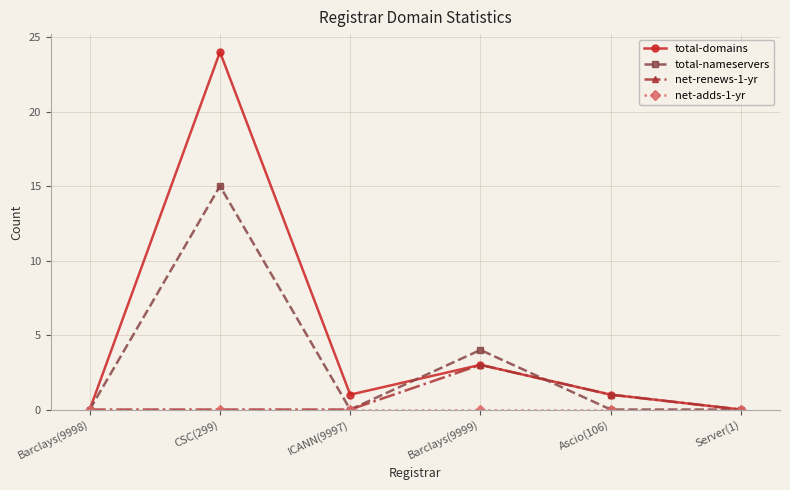

How many data points does each series have?

6